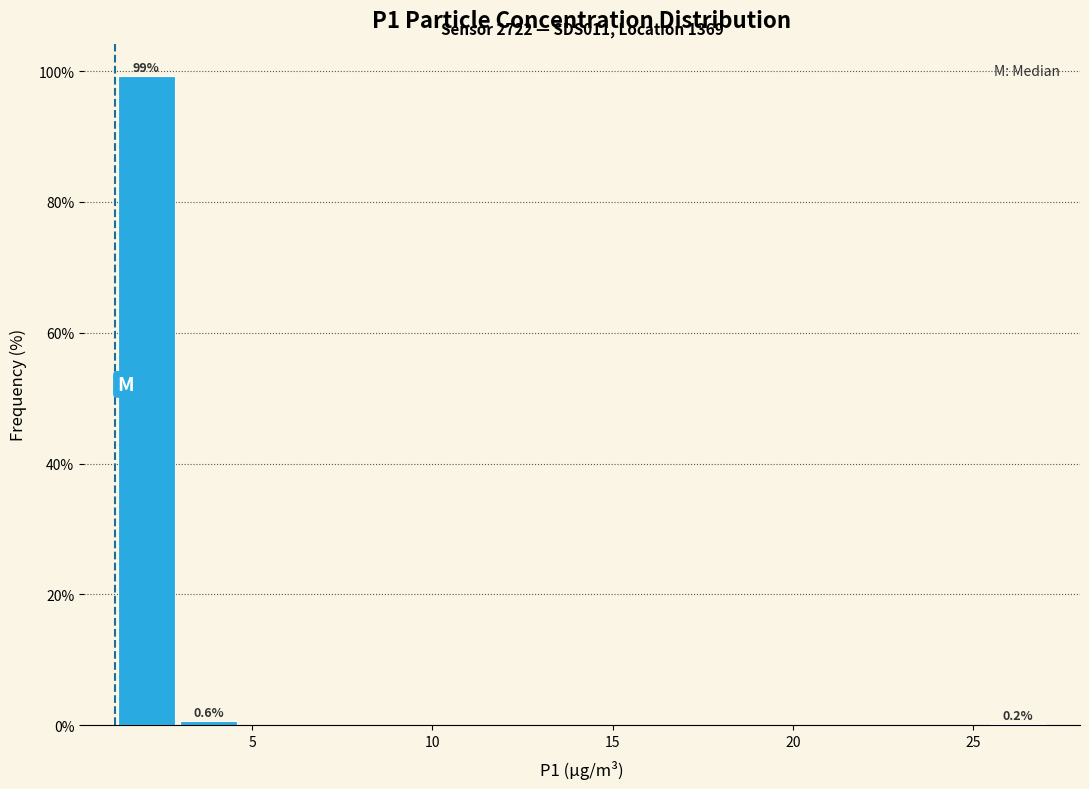

Around what value on the x-axis is the tallest bar? Give the approximate position of its centre, as read against the axis.

2.0